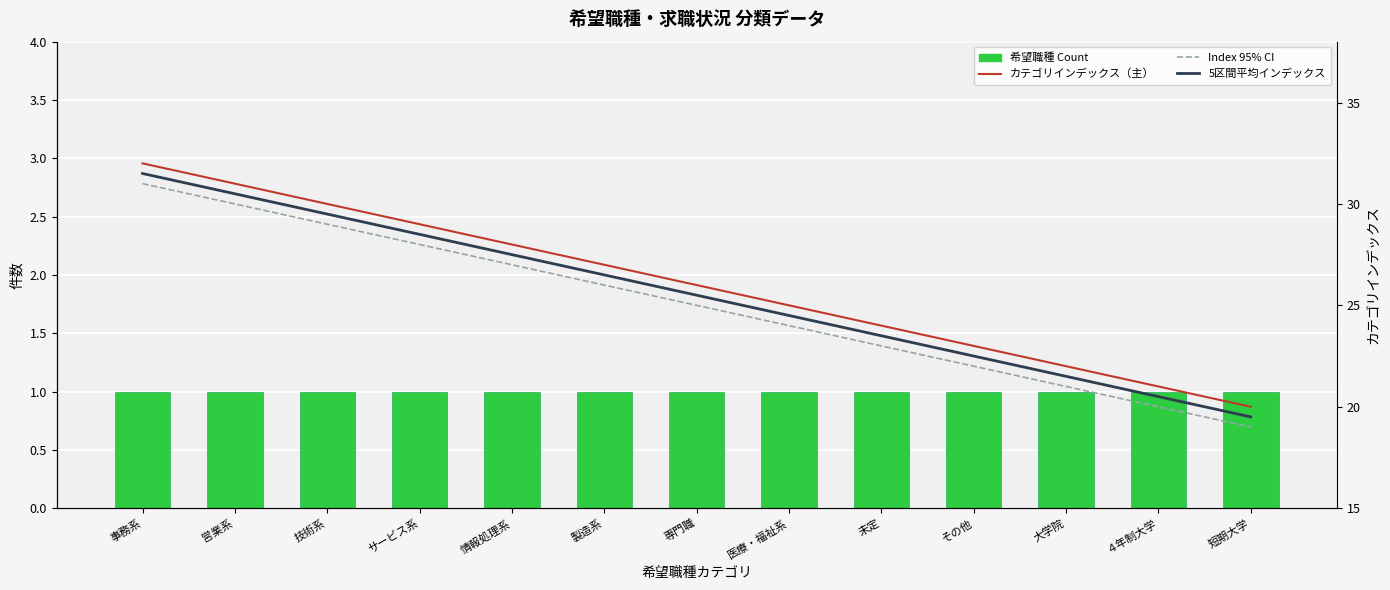

Reading right to left, extract all data points from this chart.

希望職種 Count: 短期大学=1.0	４年制大学=1.0	大学院=1.0	その他=1.0	未定=1.0	医療・福祉系=1.0	専門職=1.0	製造系=1.0	情報処理系=1.0	サービス系=1.0	技術系=1.0	営業系=1.0	事務系=1.0
カテゴリインデックス（主）: 短期大学=20.0	４年制大学=21.0	大学院=22.0	その他=23.0	未定=24.0	医療・福祉系=25.0	専門職=26.0	製造系=27.0	情報処理系=28.0	サービス系=29.0	技術系=30.0	営業系=31.0	事務系=32.0
Index 95% CI: 短期大学=19.0	４年制大学=20.0	大学院=21.0	その他=22.0	未定=23.0	医療・福祉系=24.0	専門職=25.0	製造系=26.0	情報処理系=27.0	サービス系=28.0	技術系=29.0	営業系=30.0	事務系=31.0
5区間平均インデックス: 短期大学=19.5	４年制大学=20.5	大学院=21.5	その他=22.5	未定=23.5	医療・福祉系=24.5	専門職=25.5	製造系=26.5	情報処理系=27.5	サービス系=28.5	技術系=29.5	営業系=30.5	事務系=31.5